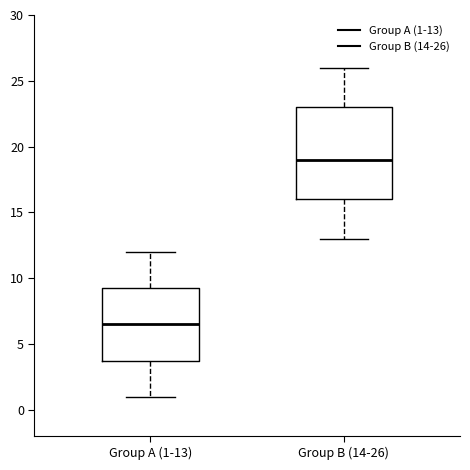

Where does the lower whisker of the box for Group A (1-13) end on the y-axis? The values are not printed on the chart, so give them approximately, as read against the axis.

1.0